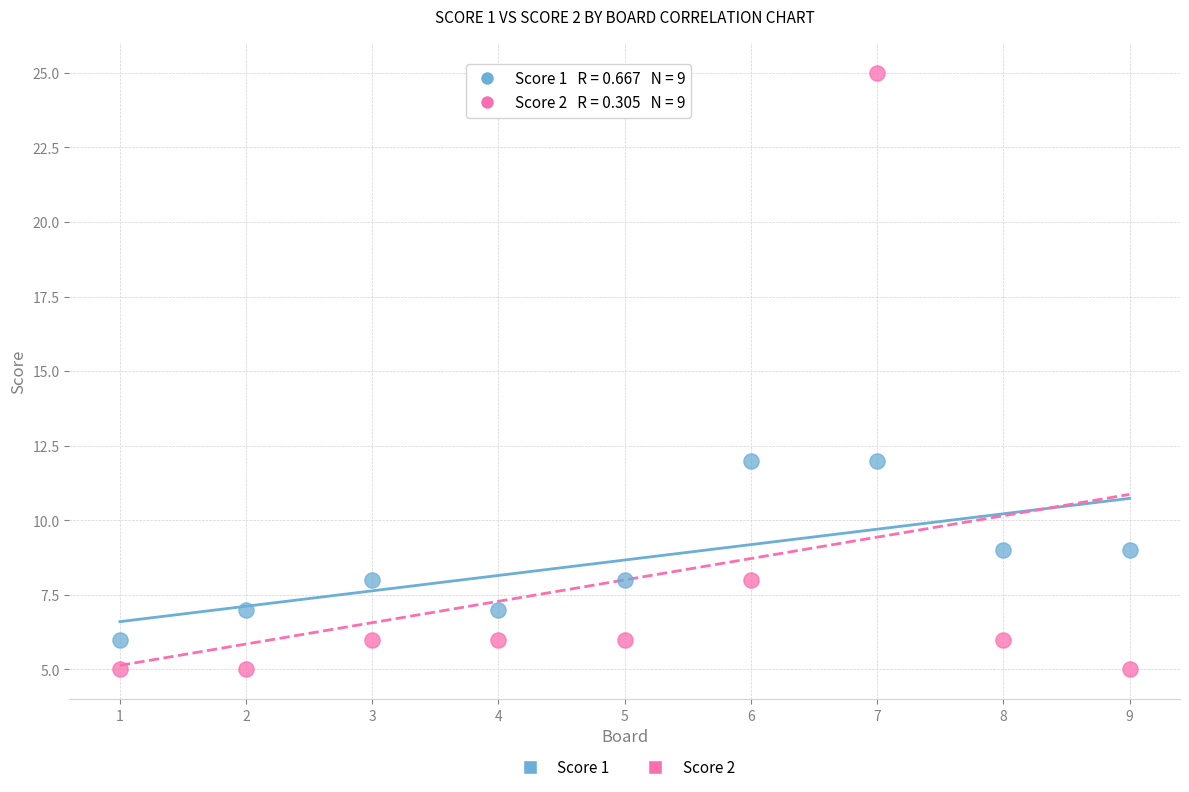

What is the X range (max minus min) for the scatter plot?

8